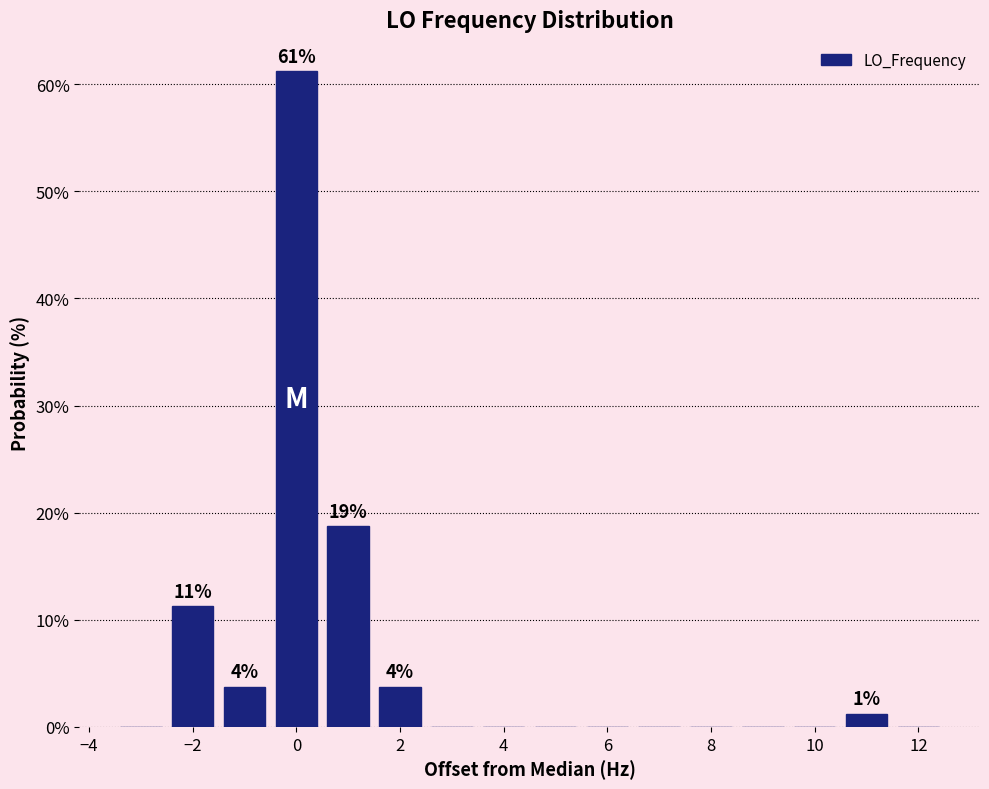

Which range on the x-axis has the tallest bar?

-0.5 to 0.5